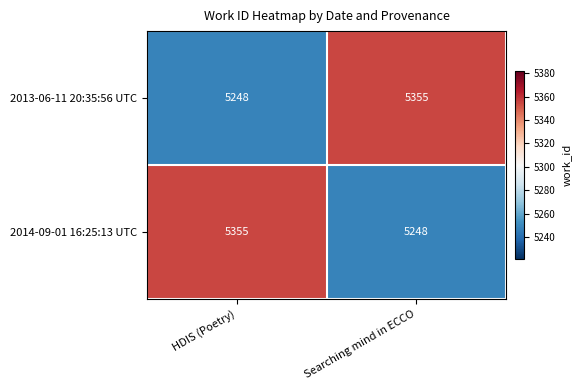

What is the sum of the 2014-09-01 16:25:13 UTC values at HDIS (Poetry) and Searching mind in ECCO?

10603